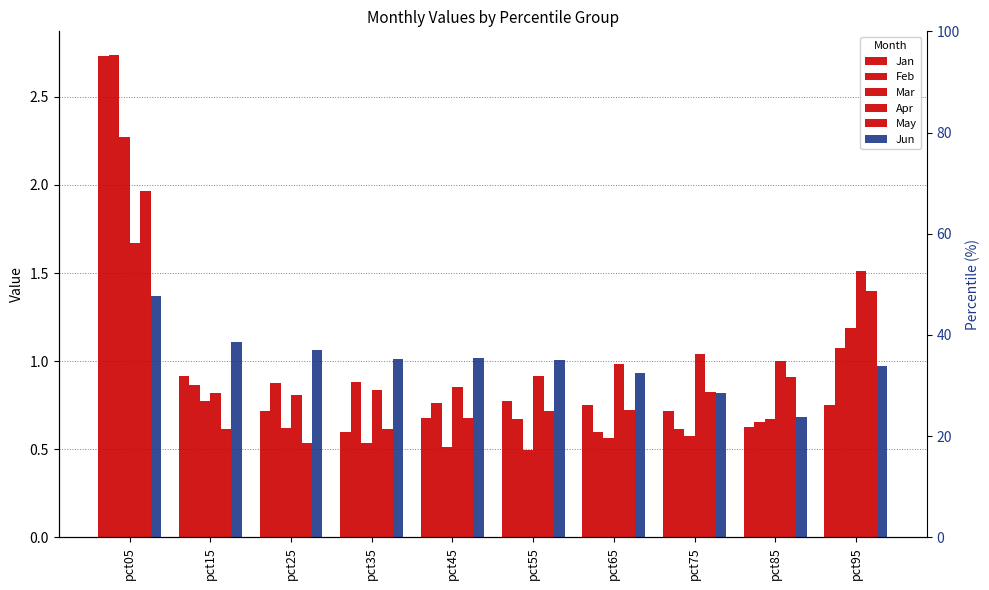

Which series has the largest range (max minus min)?

Feb